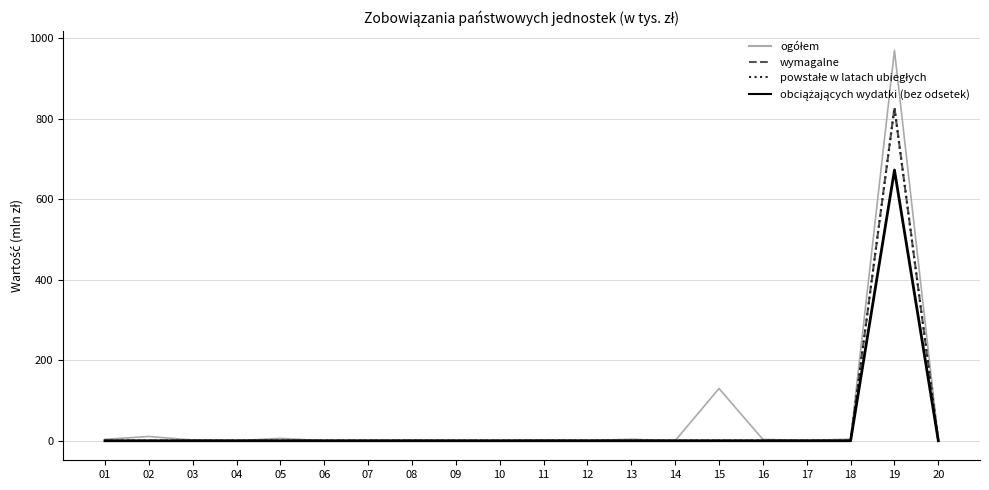

At which category is the sum across all series the highest?

19